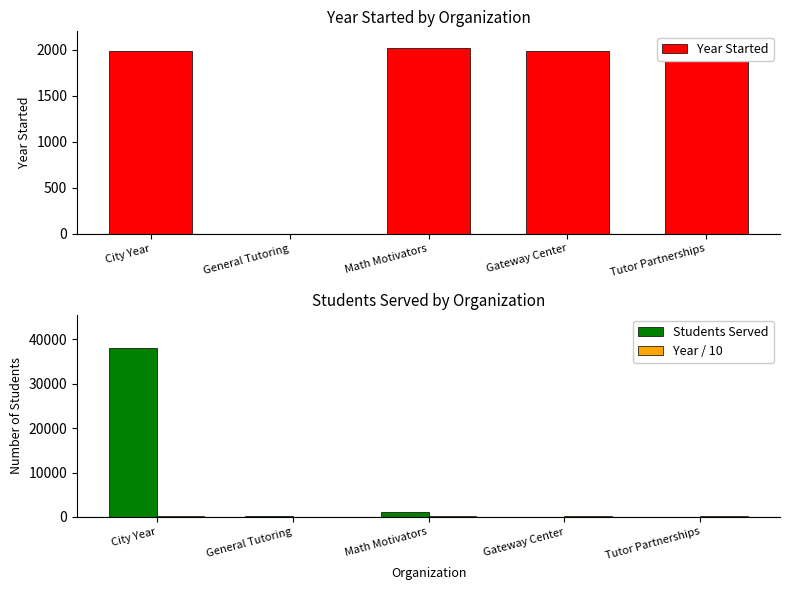

Rank the series by their maximum value, from lowest to highest.

Year / 10, Year Started, Students Served